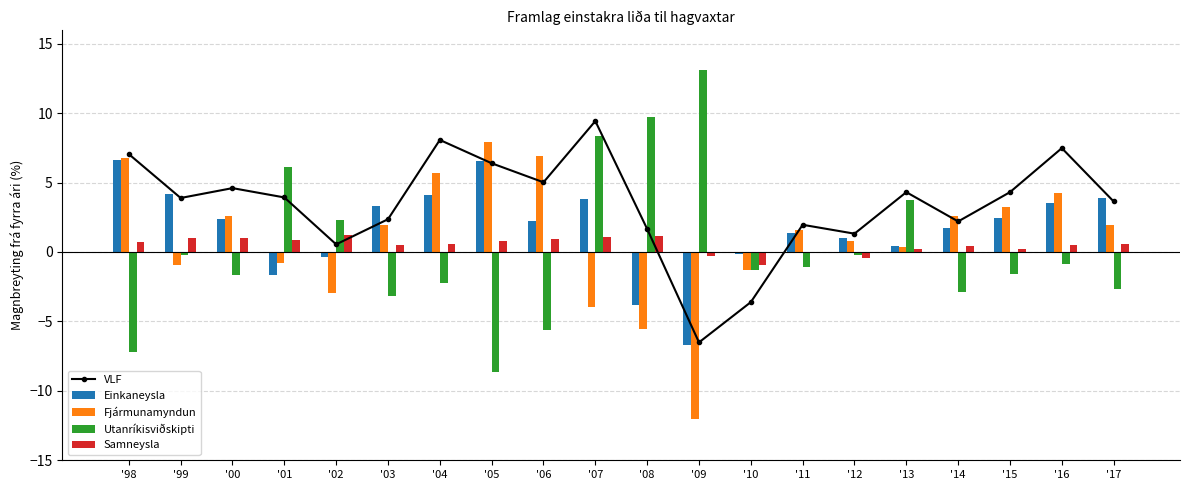

How many groups of bars are there?

20